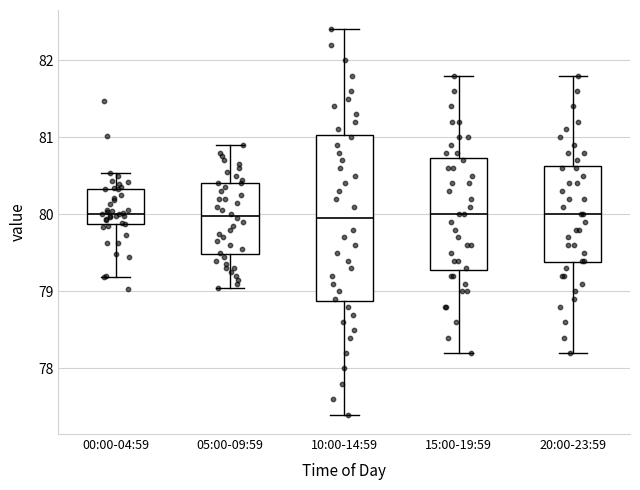

Reading left to right, read every box against the y-axis: the position of its median line, the range the box covers, and the ends of its whiskers. The values are not printed on the chart, so give them approximately, as read against the axis.

00:00-04:59: median 80.0, box 79.9 to 80.3, whiskers 79.2 to 80.5
05:00-09:59: median 80.0, box 79.5 to 80.4, whiskers 79.1 to 80.9
10:00-14:59: median 80.0, box 78.9 to 81.0, whiskers 77.4 to 82.4
15:00-19:59: median 80.0, box 79.3 to 80.7, whiskers 78.2 to 81.8
20:00-23:59: median 80.0, box 79.4 to 80.6, whiskers 78.2 to 81.8